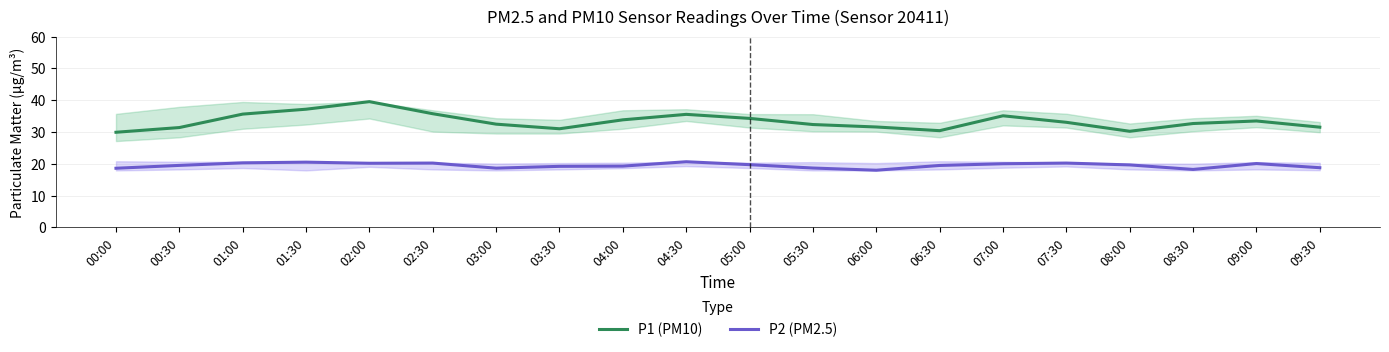

What are all the series names shown in the legend?

P1 (PM10), P2 (PM2.5)